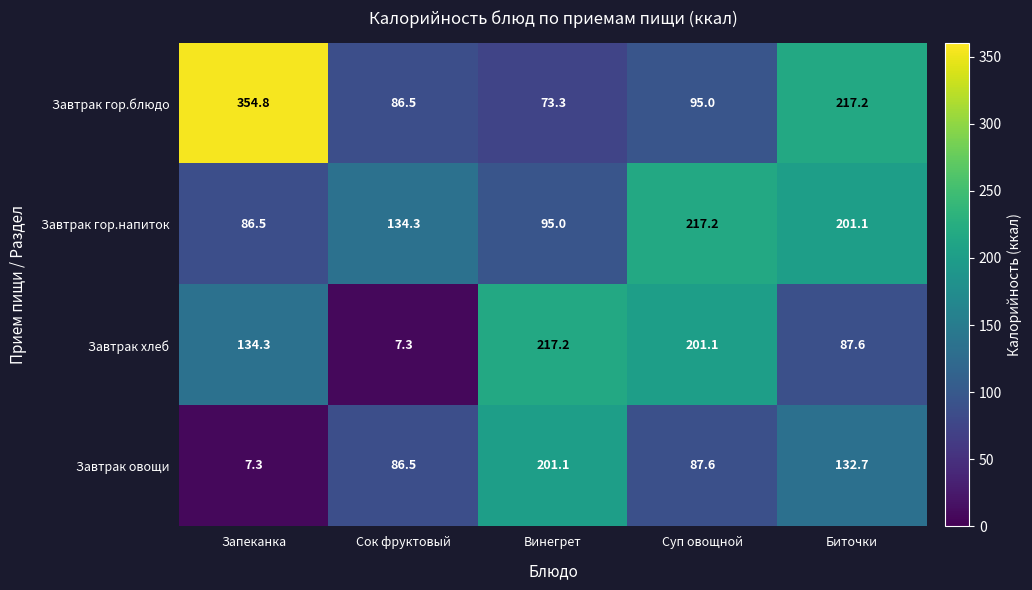

What value does the Завтрак хлеб series have at Биточки?

87.6